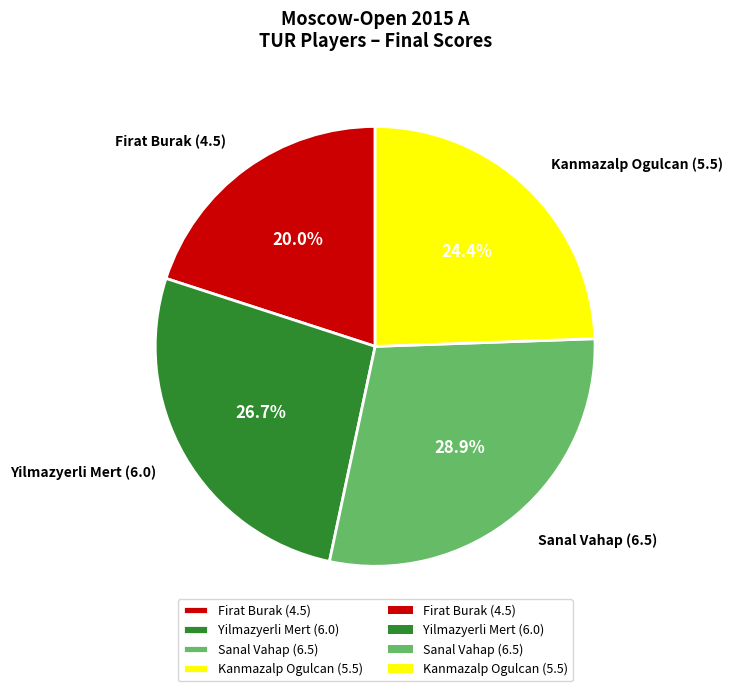

How many slices are in this pie chart?

4